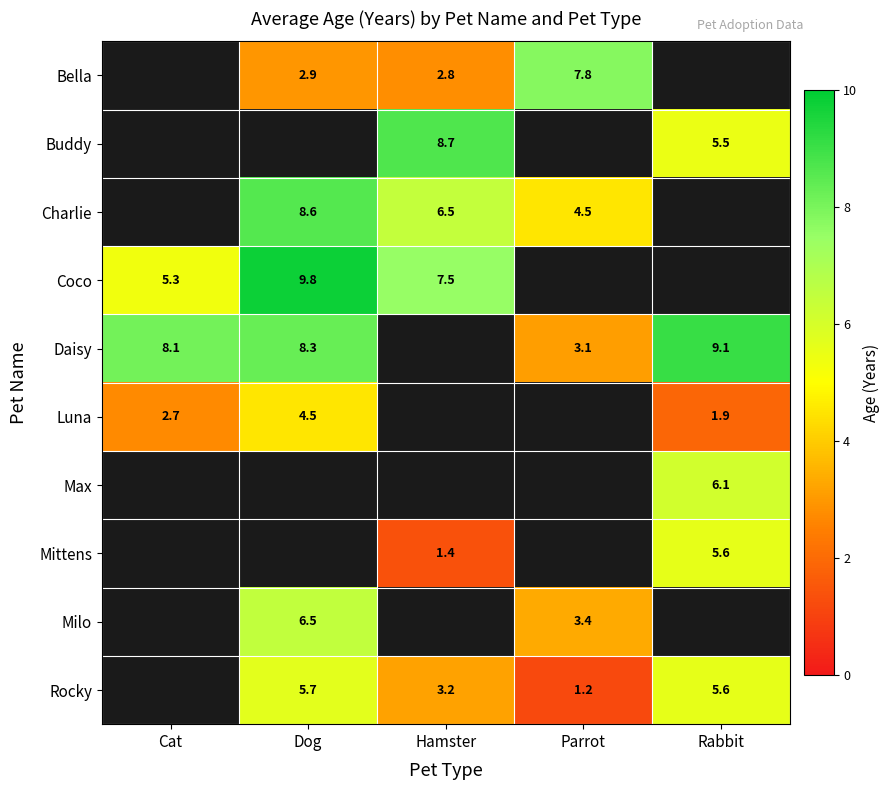

Is the value of Rocky at Rabbit greater than the value of Max at Rabbit?

No